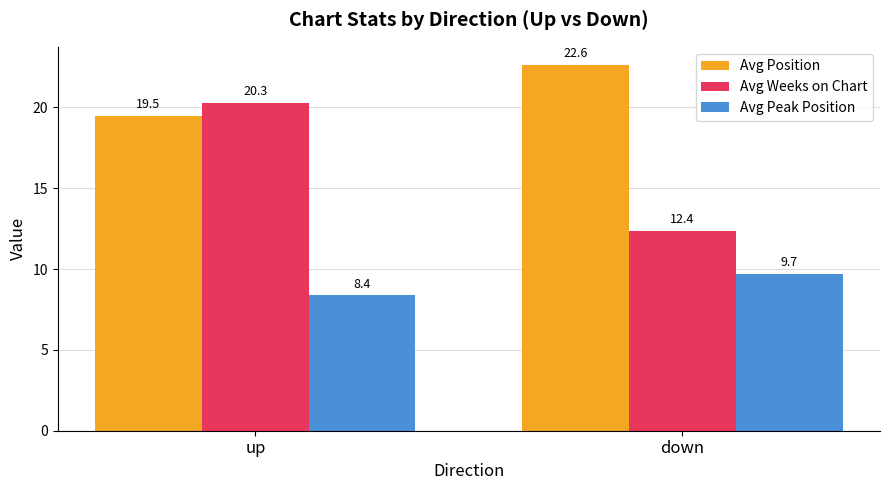

List the series in order of their peak value, highest first.

Avg Position, Avg Weeks on Chart, Avg Peak Position